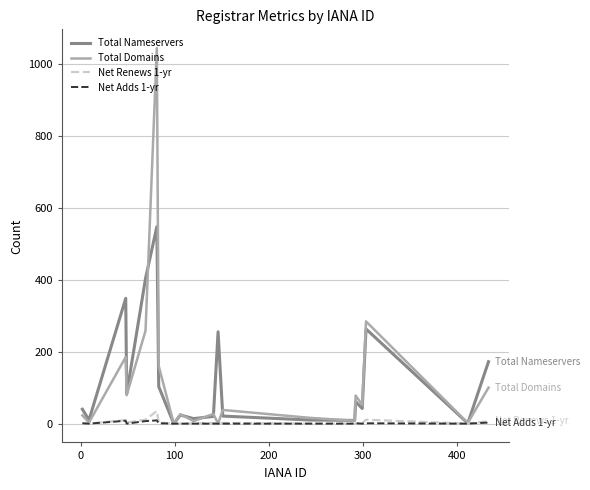

Which series has the widest spread of values?

Total Domains